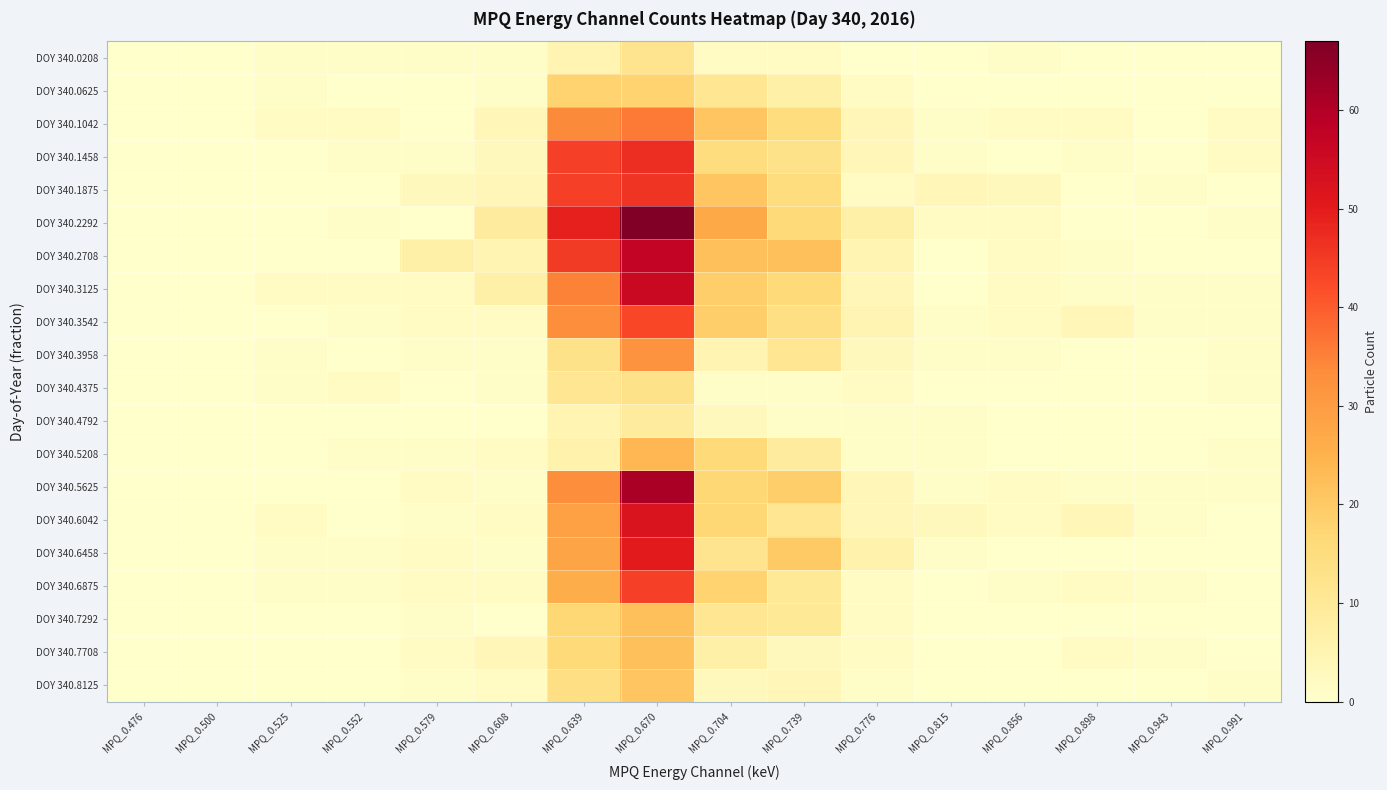

At how many categories does at least one series exceed 23?

3